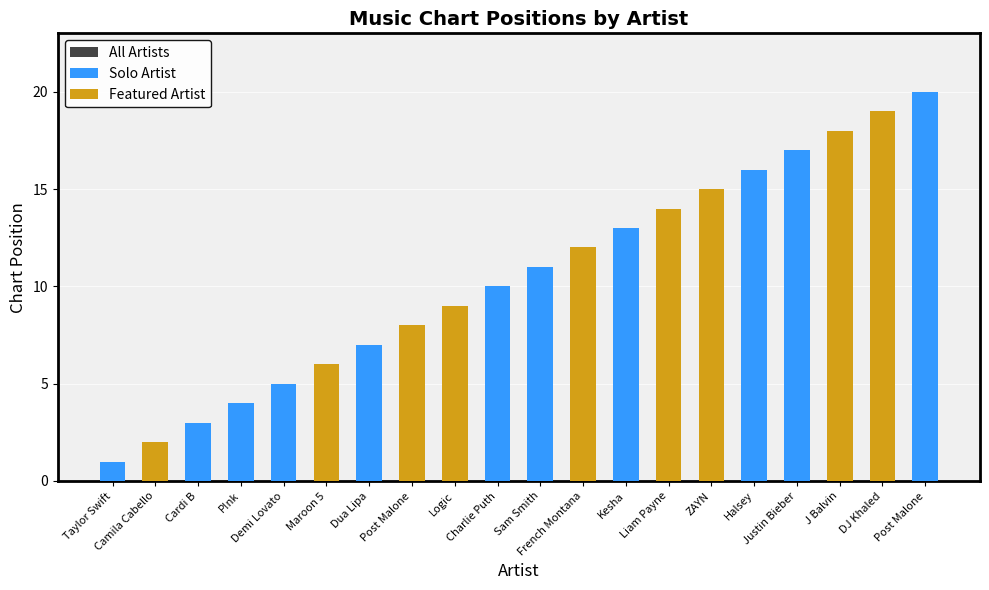

The value of Solo Artist at Demi Lovato is 5. True or false?

True